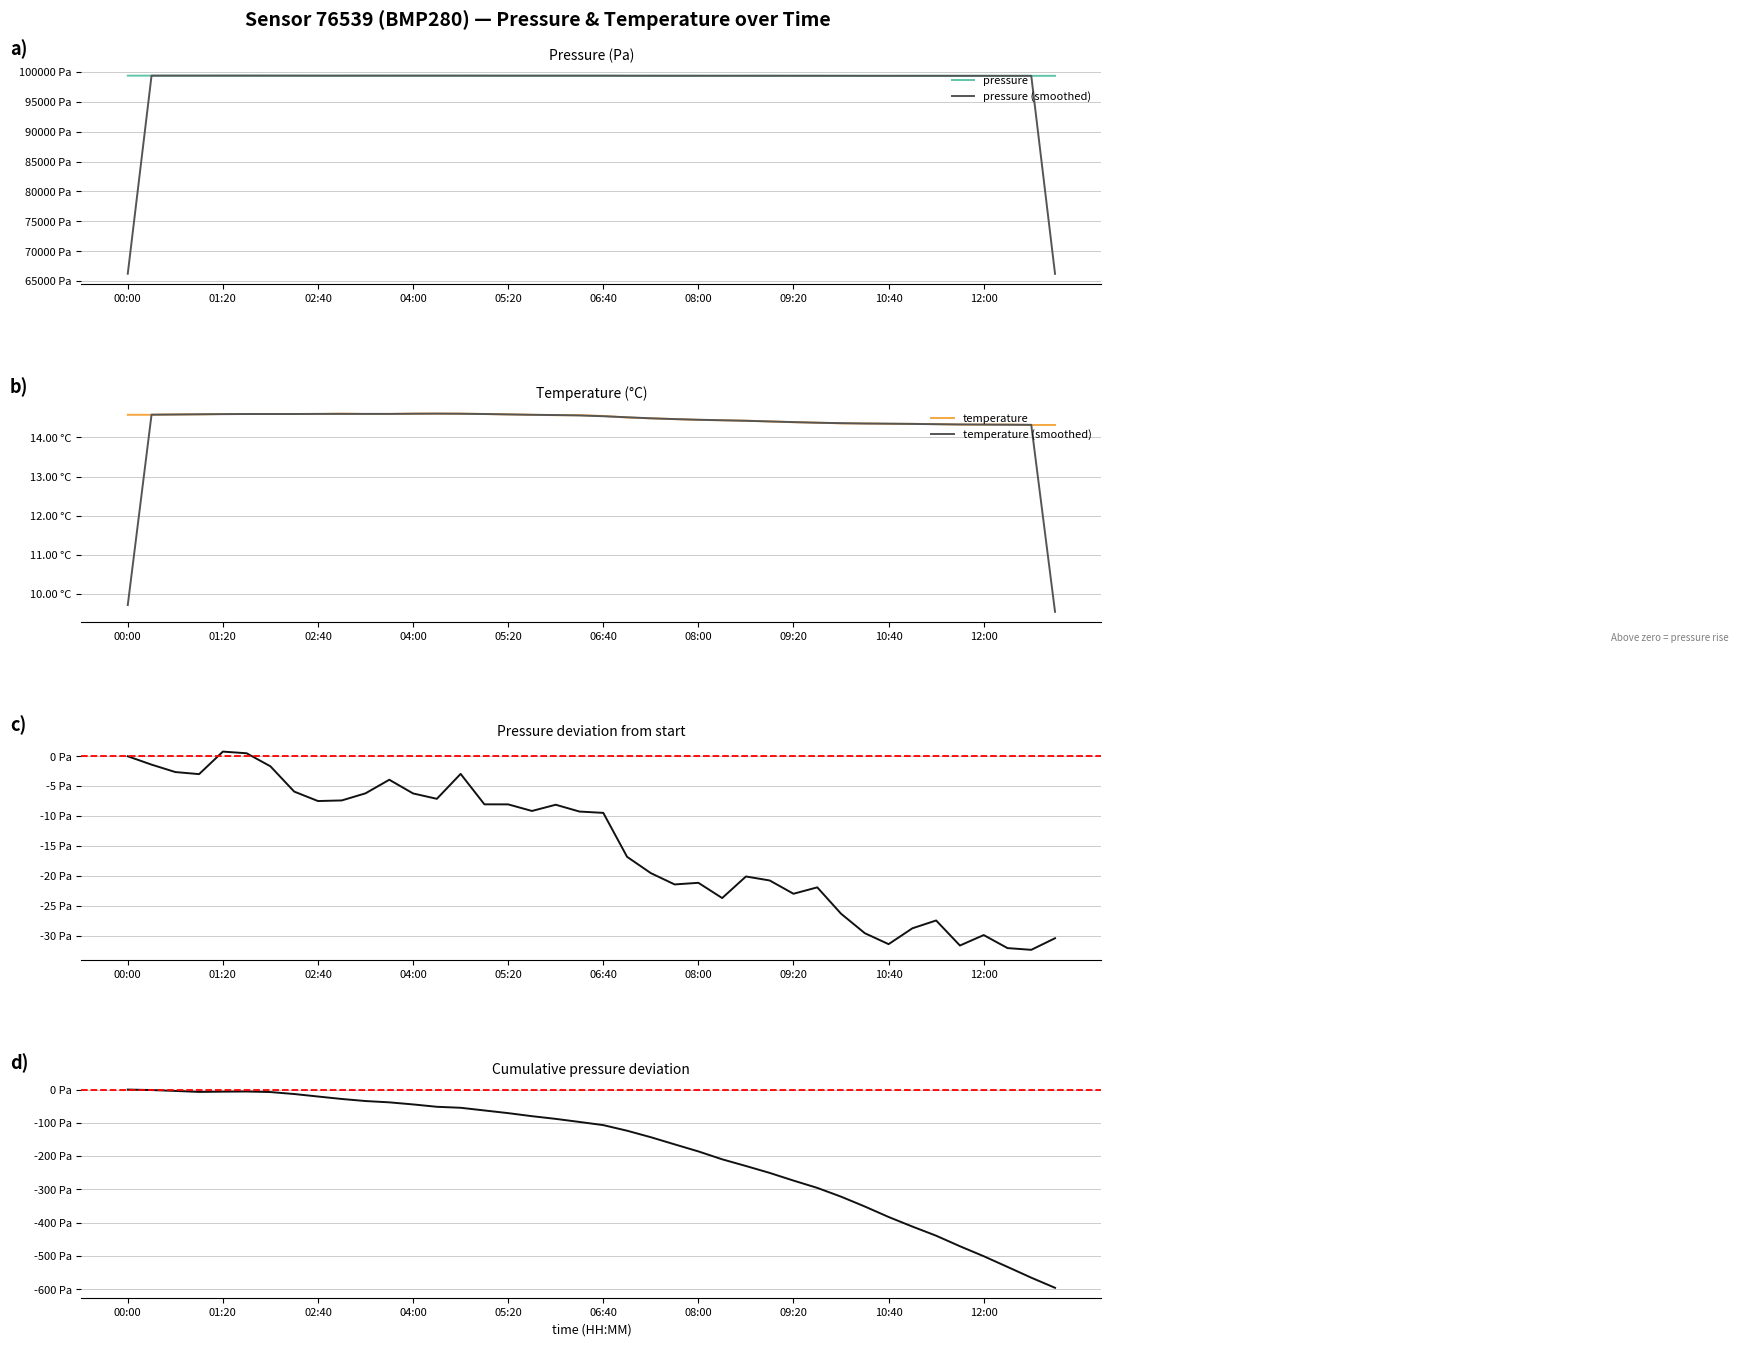

True or false: temperature has a value of 14.4 at 27.

True